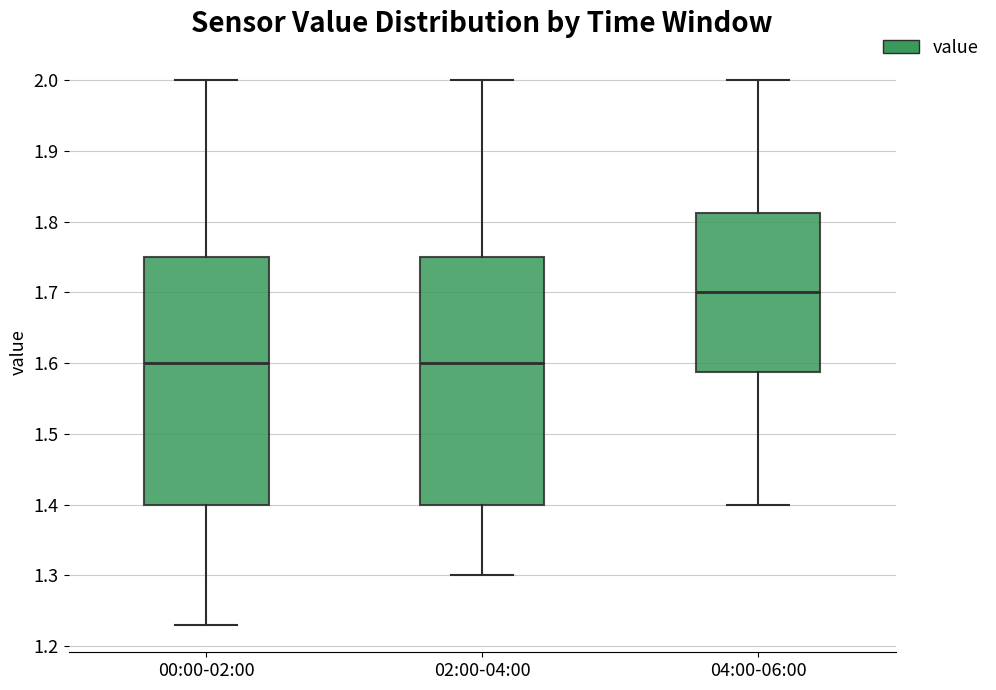

Reading left to right, transcribe this box plot: for each box, give where its median line is, the range the box spans, and where its two whiskers end, as read against the y-axis. The values are not printed on the chart, so give them approximately, as read against the axis.

00:00-02:00: median 1.60, box 1.40 to 1.75, whiskers 1.23 to 2.00
02:00-04:00: median 1.60, box 1.40 to 1.75, whiskers 1.30 to 2.00
04:00-06:00: median 1.70, box 1.59 to 1.81, whiskers 1.40 to 2.00